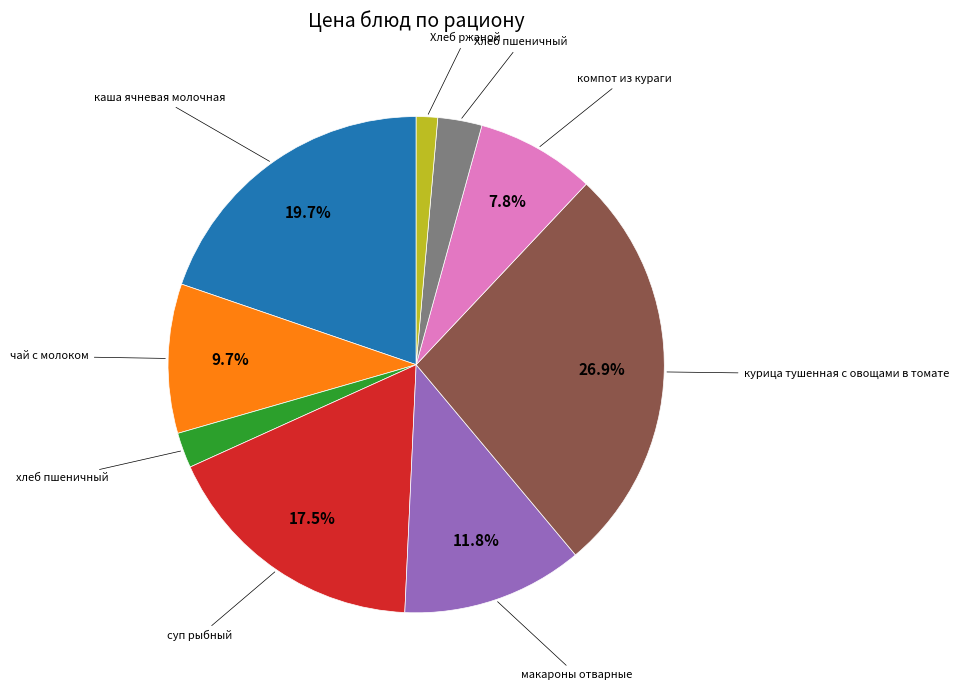

Is there any slice that represents more than half of the pie?

No